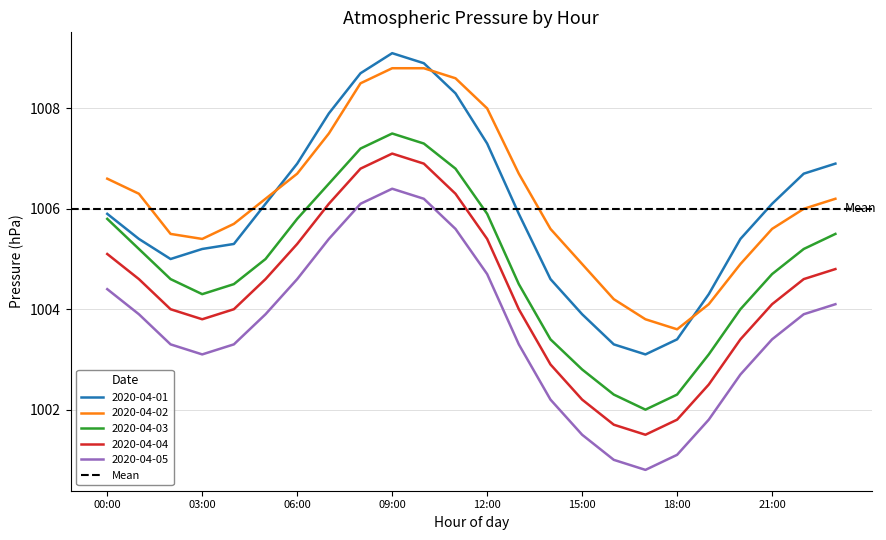

True or false: 2020-04-05 has more than 2 interior local peaks.

False